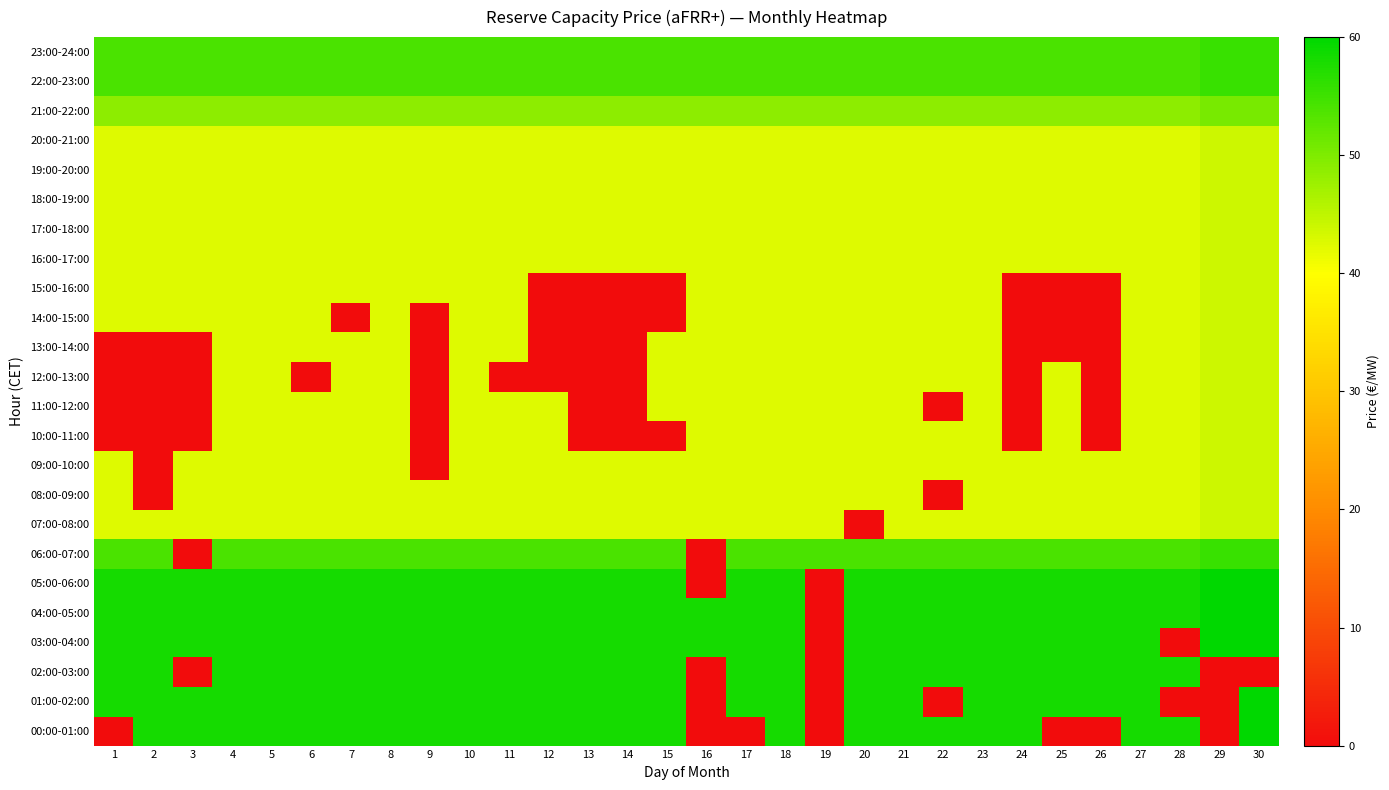

Reading left to right, list all the values displayed in this chart.

00:00-01:00: 1=0.0	2=58.3	3=58.3	4=58.3	5=58.3	6=58.3	7=58.3	8=58.3	9=58.3	10=58.3	11=58.3	12=58.3	13=58.3	14=58.3	15=58.3	16=0.0	17=0.0	18=58.3	19=0.0	20=58.3	21=58.3	22=58.3	23=58.3	24=58.3	25=0.0	26=0.0	27=58.3	28=58.3	29=0.0	30=59.8
01:00-02:00: 1=58.3	2=58.3	3=58.3	4=58.3	5=58.3	6=58.3	7=58.3	8=58.3	9=58.3	10=58.3	11=58.3	12=58.3	13=58.3	14=58.3	15=58.3	16=0.0	17=58.3	18=58.3	19=0.0	20=58.3	21=58.3	22=0.0	23=58.3	24=58.3	25=58.3	26=58.3	27=58.3	28=0.0	29=0.0	30=59.8
02:00-03:00: 1=58.3	2=58.3	3=0.0	4=58.3	5=58.3	6=58.3	7=58.3	8=58.3	9=58.3	10=58.3	11=58.3	12=58.3	13=58.3	14=58.3	15=58.3	16=0.0	17=58.3	18=58.3	19=0.0	20=58.3	21=58.3	22=58.3	23=58.3	24=58.3	25=58.3	26=58.3	27=58.3	28=58.3	29=0.0	30=0.0
03:00-04:00: 1=58.3	2=58.3	3=58.3	4=58.3	5=58.3	6=58.3	7=58.3	8=58.3	9=58.3	10=58.3	11=58.3	12=58.3	13=58.3	14=58.3	15=58.3	16=58.3	17=58.3	18=58.3	19=0.0	20=58.3	21=58.3	22=58.3	23=58.3	24=58.3	25=58.3	26=58.3	27=58.3	28=0.0	29=59.8	30=59.8
04:00-05:00: 1=58.3	2=58.3	3=58.3	4=58.3	5=58.3	6=58.3	7=58.3	8=58.3	9=58.3	10=58.3	11=58.3	12=58.3	13=58.3	14=58.3	15=58.3	16=58.3	17=58.3	18=58.3	19=0.0	20=58.3	21=58.3	22=58.3	23=58.3	24=58.3	25=58.3	26=58.3	27=58.3	28=58.3	29=59.8	30=59.8
05:00-06:00: 1=58.3	2=58.3	3=58.3	4=58.3	5=58.3	6=58.3	7=58.3	8=58.3	9=58.3	10=58.3	11=58.3	12=58.3	13=58.3	14=58.3	15=58.3	16=0.0	17=58.3	18=58.3	19=0.0	20=58.3	21=58.3	22=58.3	23=58.3	24=58.3	25=58.3	26=58.3	27=58.3	28=58.3	29=59.8	30=59.8
06:00-07:00: 1=54.0	2=54.0	3=0.0	4=54.0	5=54.0	6=54.0	7=54.0	8=54.0	9=54.0	10=54.0	11=54.0	12=54.0	13=54.0	14=54.0	15=54.0	16=0.0	17=54.0	18=54.0	19=54.0	20=54.0	21=54.0	22=54.0	23=54.0	24=54.0	25=54.0	26=54.0	27=54.0	28=54.0	29=55.5	30=55.5
07:00-08:00: 1=42.5	2=42.5	3=42.5	4=42.5	5=42.5	6=42.5	7=42.5	8=42.5	9=42.5	10=42.5	11=42.5	12=42.5	13=42.5	14=42.5	15=42.5	16=42.5	17=42.5	18=42.5	19=42.5	20=0.0	21=42.5	22=42.5	23=42.5	24=42.5	25=42.5	26=42.5	27=42.5	28=42.5	29=44.0	30=44.0
08:00-09:00: 1=42.5	2=0.0	3=42.5	4=42.5	5=42.5	6=42.5	7=42.5	8=42.5	9=42.5	10=42.5	11=42.5	12=42.5	13=42.5	14=42.5	15=42.5	16=42.5	17=42.5	18=42.5	19=42.5	20=42.5	21=42.5	22=0.0	23=42.5	24=42.5	25=42.5	26=42.5	27=42.5	28=42.5	29=44.0	30=44.0
09:00-10:00: 1=42.5	2=0.0	3=42.5	4=42.5	5=42.5	6=42.5	7=42.5	8=42.5	9=0.0	10=42.5	11=42.5	12=42.5	13=42.5	14=42.5	15=42.5	16=42.5	17=42.5	18=42.5	19=42.5	20=42.5	21=42.5	22=42.5	23=42.5	24=42.5	25=42.5	26=42.5	27=42.5	28=42.5	29=44.0	30=44.0
10:00-11:00: 1=0.0	2=0.0	3=0.0	4=42.5	5=42.5	6=42.5	7=42.5	8=42.5	9=0.0	10=42.5	11=42.5	12=42.5	13=0.0	14=0.0	15=0.0	16=42.5	17=42.5	18=42.5	19=42.5	20=42.5	21=42.5	22=42.5	23=42.5	24=0.0	25=42.5	26=0.0	27=42.5	28=42.5	29=44.0	30=44.0
11:00-12:00: 1=0.0	2=0.0	3=0.0	4=42.5	5=42.5	6=42.5	7=42.5	8=42.5	9=0.0	10=42.5	11=42.5	12=42.5	13=0.0	14=0.0	15=42.5	16=42.5	17=42.5	18=42.5	19=42.5	20=42.5	21=42.5	22=0.0	23=42.5	24=0.0	25=42.5	26=0.0	27=42.5	28=42.5	29=44.0	30=44.0
12:00-13:00: 1=0.0	2=0.0	3=0.0	4=42.5	5=42.5	6=0.0	7=42.5	8=42.5	9=0.0	10=42.5	11=0.0	12=0.0	13=0.0	14=0.0	15=42.5	16=42.5	17=42.5	18=42.5	19=42.5	20=42.5	21=42.5	22=42.5	23=42.5	24=0.0	25=42.5	26=0.0	27=42.5	28=42.5	29=44.0	30=44.0
13:00-14:00: 1=0.0	2=0.0	3=0.0	4=42.5	5=42.5	6=42.5	7=42.5	8=42.5	9=0.0	10=42.5	11=42.5	12=0.0	13=0.0	14=0.0	15=42.5	16=42.5	17=42.5	18=42.5	19=42.5	20=42.5	21=42.5	22=42.5	23=42.5	24=0.0	25=0.0	26=0.0	27=42.5	28=42.5	29=44.0	30=44.0
14:00-15:00: 1=42.5	2=42.5	3=42.5	4=42.5	5=42.5	6=42.5	7=0.0	8=42.5	9=0.0	10=42.5	11=42.5	12=0.0	13=0.0	14=0.0	15=0.0	16=42.5	17=42.5	18=42.5	19=42.5	20=42.5	21=42.5	22=42.5	23=42.5	24=0.0	25=0.0	26=0.0	27=42.5	28=42.5	29=44.0	30=44.0
15:00-16:00: 1=42.5	2=42.5	3=42.5	4=42.5	5=42.5	6=42.5	7=42.5	8=42.5	9=42.5	10=42.5	11=42.5	12=0.0	13=0.0	14=0.0	15=0.0	16=42.5	17=42.5	18=42.5	19=42.5	20=42.5	21=42.5	22=42.5	23=42.5	24=0.0	25=0.0	26=0.0	27=42.5	28=42.5	29=44.0	30=44.0
16:00-17:00: 1=42.5	2=42.5	3=42.5	4=42.5	5=42.5	6=42.5	7=42.5	8=42.5	9=42.5	10=42.5	11=42.5	12=42.5	13=42.5	14=42.5	15=42.5	16=42.5	17=42.5	18=42.5	19=42.5	20=42.5	21=42.5	22=42.5	23=42.5	24=42.5	25=42.5	26=42.5	27=42.5	28=42.5	29=44.0	30=44.0
17:00-18:00: 1=42.5	2=42.5	3=42.5	4=42.5	5=42.5	6=42.5	7=42.5	8=42.5	9=42.5	10=42.5	11=42.5	12=42.5	13=42.5	14=42.5	15=42.5	16=42.5	17=42.5	18=42.5	19=42.5	20=42.5	21=42.5	22=42.5	23=42.5	24=42.5	25=42.5	26=42.5	27=42.5	28=42.5	29=44.0	30=44.0
18:00-19:00: 1=42.5	2=42.5	3=42.5	4=42.5	5=42.5	6=42.5	7=42.5	8=42.5	9=42.5	10=42.5	11=42.5	12=42.5	13=42.5	14=42.5	15=42.5	16=42.5	17=42.5	18=42.5	19=42.5	20=42.5	21=42.5	22=42.5	23=42.5	24=42.5	25=42.5	26=42.5	27=42.5	28=42.5	29=44.0	30=44.0
19:00-20:00: 1=42.5	2=42.5	3=42.5	4=42.5	5=42.5	6=42.5	7=42.5	8=42.5	9=42.5	10=42.5	11=42.5	12=42.5	13=42.5	14=42.5	15=42.5	16=42.5	17=42.5	18=42.5	19=42.5	20=42.5	21=42.5	22=42.5	23=42.5	24=42.5	25=42.5	26=42.5	27=42.5	28=42.5	29=44.0	30=44.0
20:00-21:00: 1=42.5	2=42.5	3=42.5	4=42.5	5=42.5	6=42.5	7=42.5	8=42.5	9=42.5	10=42.5	11=42.5	12=42.5	13=42.5	14=42.5	15=42.5	16=42.5	17=42.5	18=42.5	19=42.5	20=42.5	21=42.5	22=42.5	23=42.5	24=42.5	25=42.5	26=42.5	27=42.5	28=42.5	29=44.0	30=44.0
21:00-22:00: 1=49.0	2=49.0	3=49.0	4=49.0	5=49.0	6=49.0	7=49.0	8=49.0	9=49.0	10=49.0	11=49.0	12=49.0	13=49.0	14=49.0	15=49.0	16=49.0	17=49.0	18=49.0	19=49.0	20=49.0	21=49.0	22=49.0	23=49.0	24=49.0	25=49.0	26=49.0	27=49.0	28=49.0	29=50.5	30=50.5
22:00-23:00: 1=54.0	2=54.0	3=54.0	4=54.0	5=54.0	6=54.0	7=54.0	8=54.0	9=54.0	10=54.0	11=54.0	12=54.0	13=54.0	14=54.0	15=54.0	16=54.0	17=54.0	18=54.0	19=54.0	20=54.0	21=54.0	22=54.0	23=54.0	24=54.0	25=54.0	26=54.0	27=54.0	28=54.0	29=55.5	30=55.5
23:00-24:00: 1=54.0	2=54.0	3=54.0	4=54.0	5=54.0	6=54.0	7=54.0	8=54.0	9=54.0	10=54.0	11=54.0	12=54.0	13=54.0	14=54.0	15=54.0	16=54.0	17=54.0	18=54.0	19=54.0	20=54.0	21=54.0	22=54.0	23=54.0	24=54.0	25=54.0	26=54.0	27=54.0	28=54.0	29=55.5	30=55.5